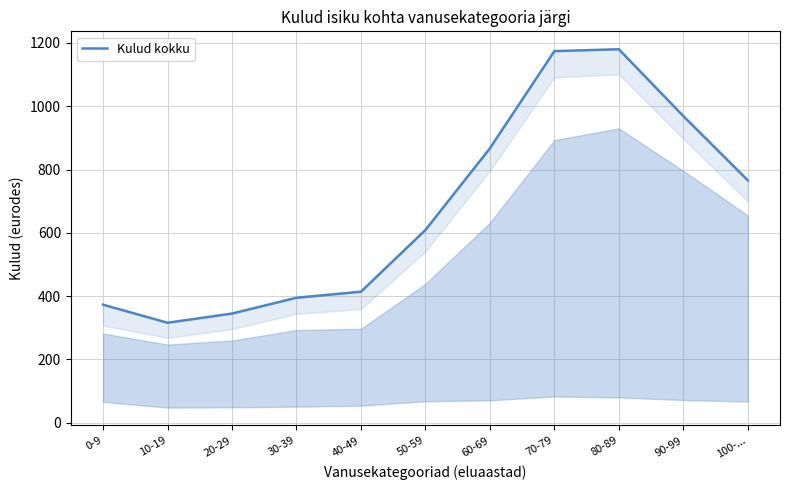

At which label is the value closest to 748?

100-...